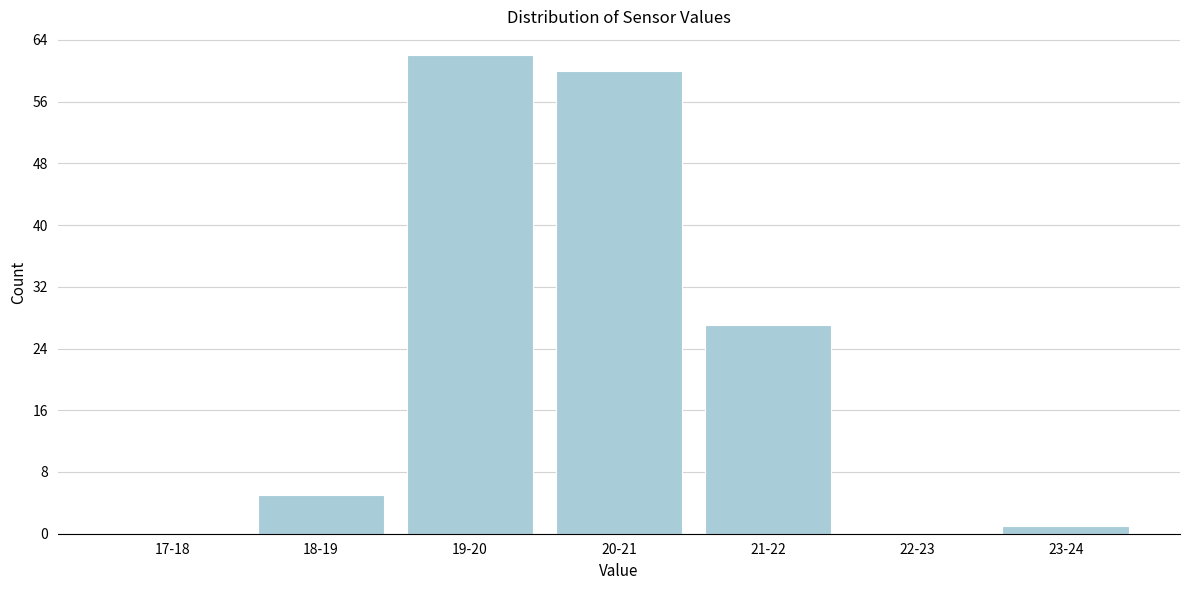

Reading right to left, list all the values displayed in this chart.

23-24=1	22-23=0	21-22=27	20-21=60	19-20=62	18-19=5	17-18=0